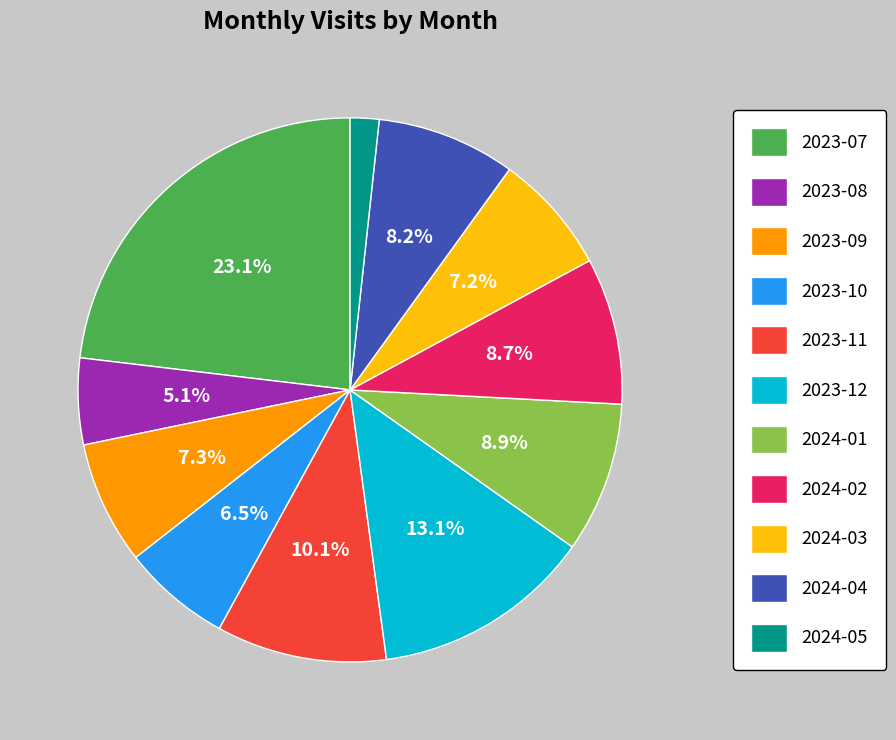

What is the largest slice in the pie chart?

2023-07